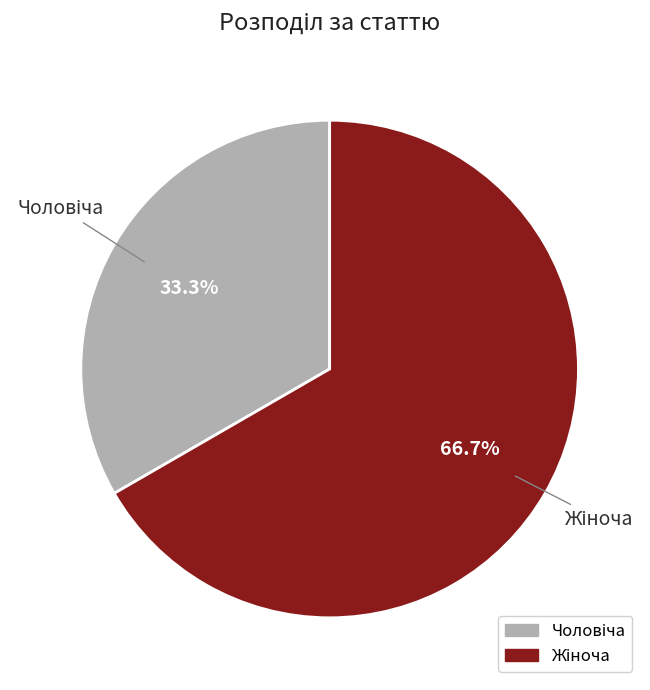

Does any single category account for the majority?

Yes